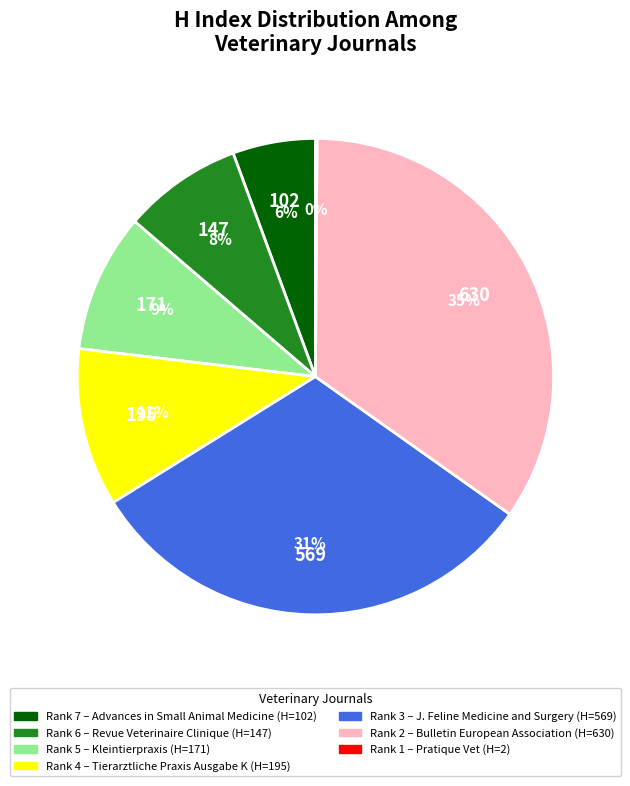

To the nearest percent, what is the average slice percentage?

14%